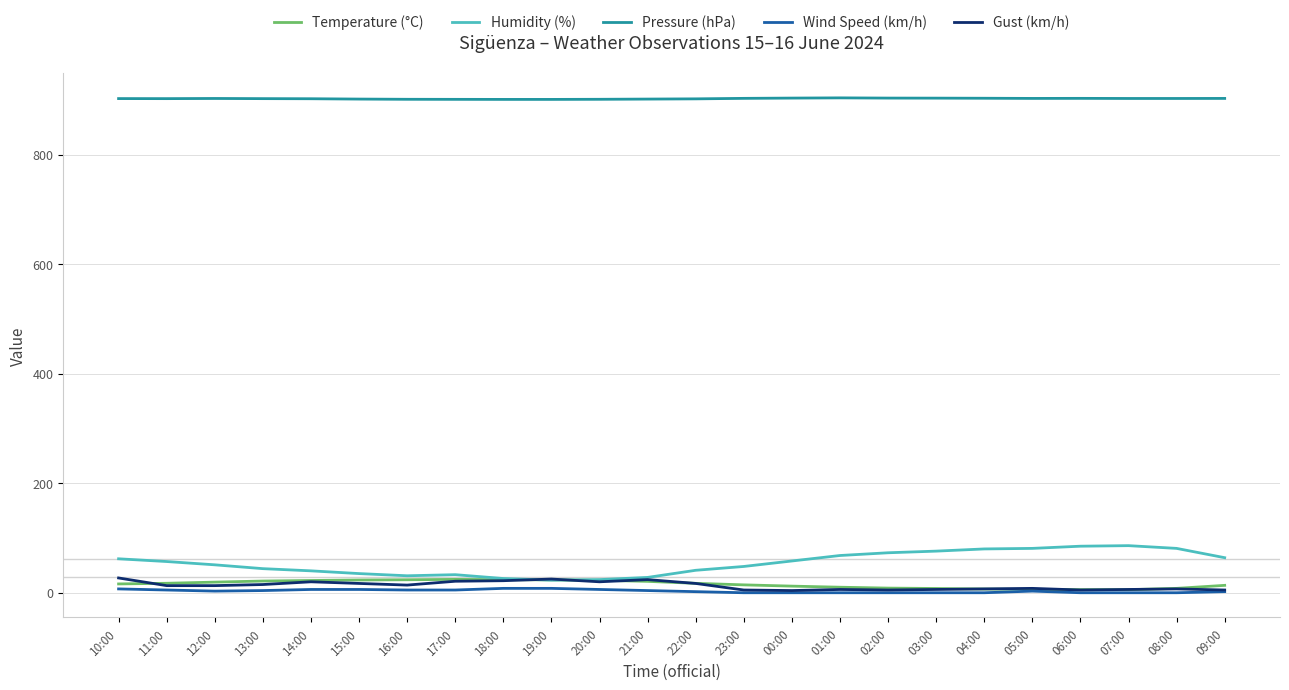

What is the difference between the second highest and second lowest values in the Wind Speed (km/h) series?

8.0